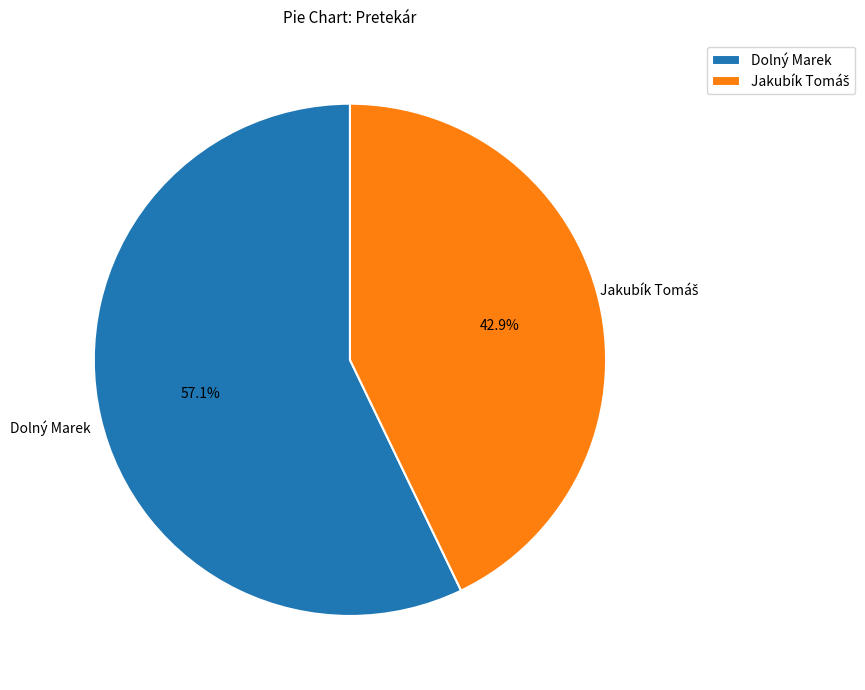

Count the number of slices in the pie.

2